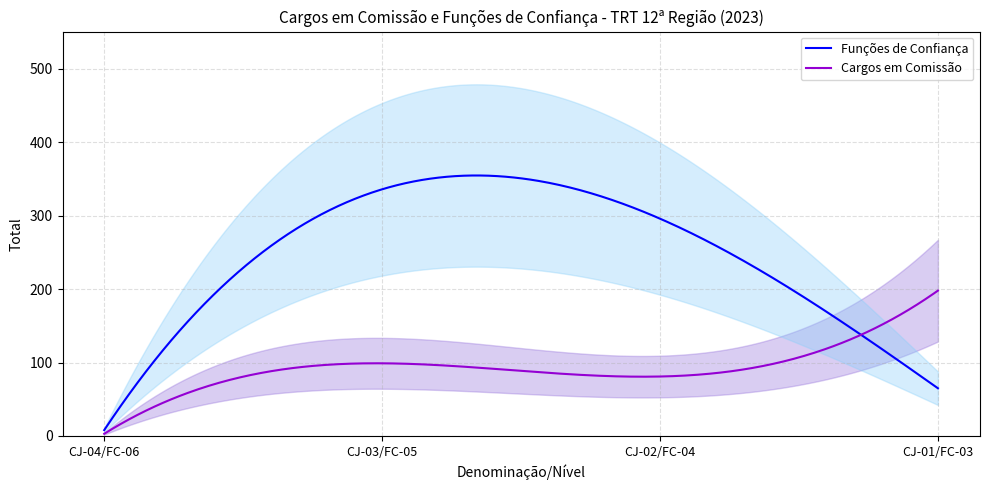

List the labels in order of Funções de Confiança value, largest first.

CJ-03/FC-05, CJ-02/FC-04, CJ-01/FC-03, CJ-04/FC-06